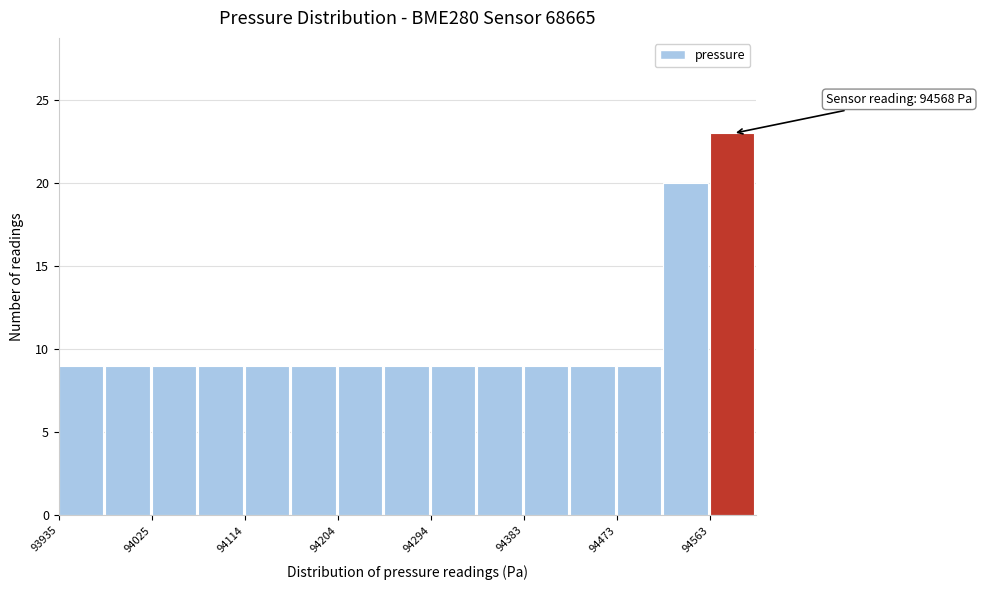

Over which range of the x-axis is the bar tallest?

94560 to 94610